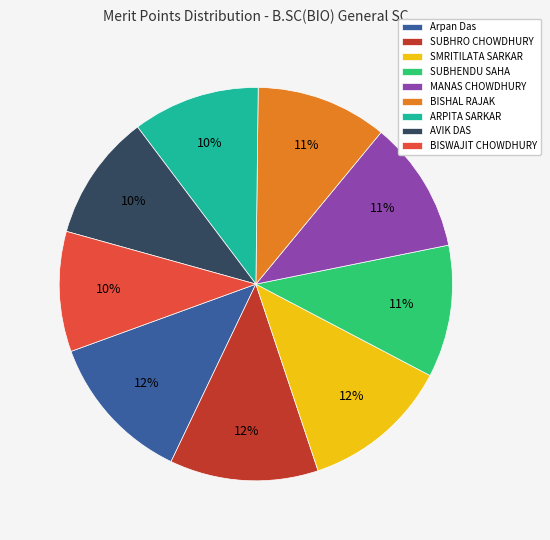

Is it true that BISHAL RAJAK is 11% of the pie?

True